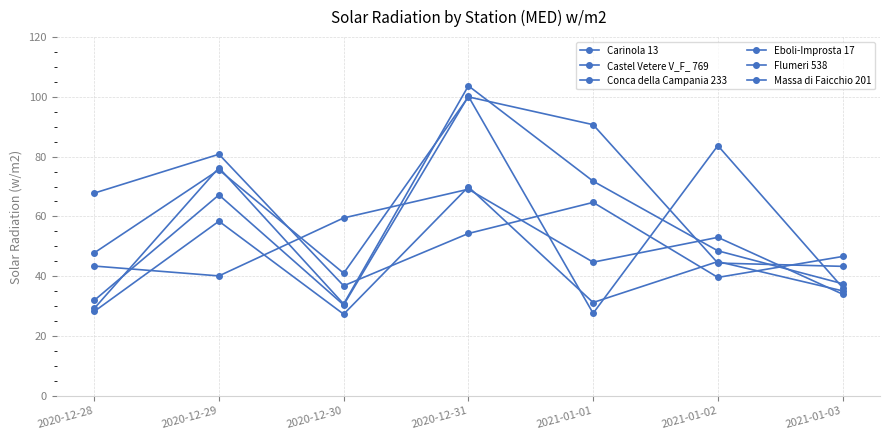

Where does the Massa di Faicchio 201 series first go above 48?

2020-12-29